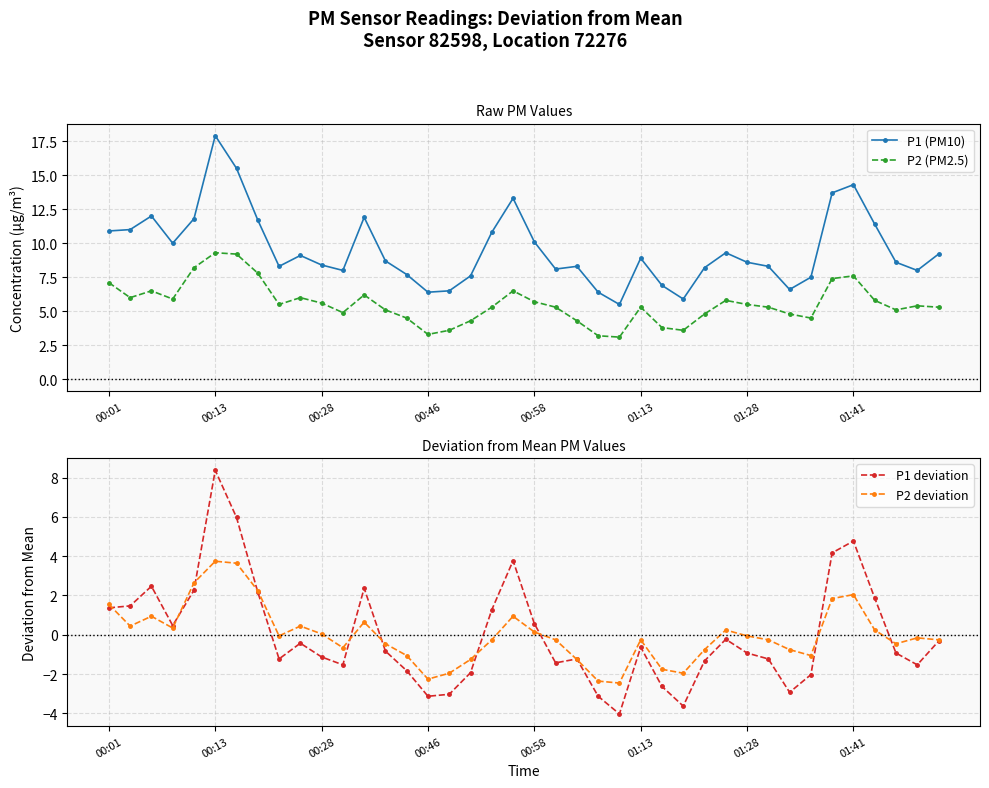

What is the highest value of the P2 (PM2.5) series?

9.3